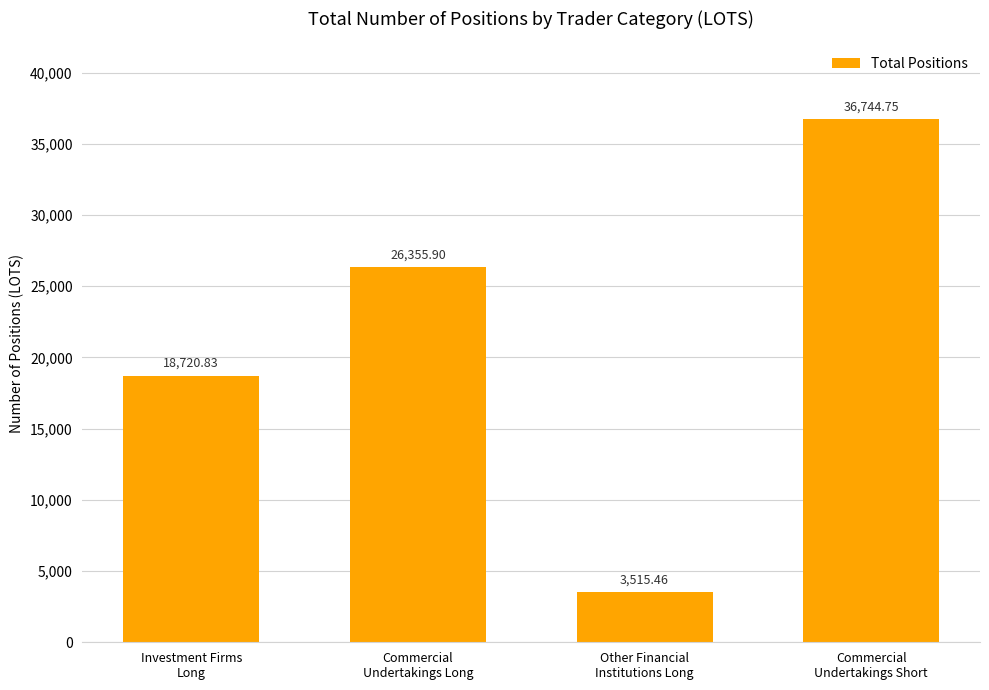

Does the chart contain stacked bars?

No